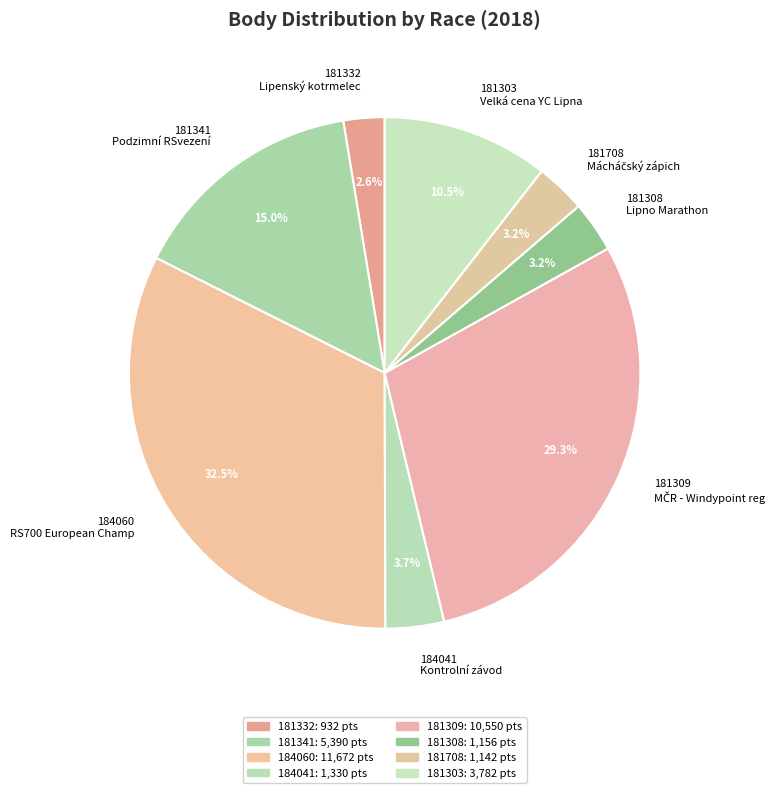

How many slices are in this pie chart?

8